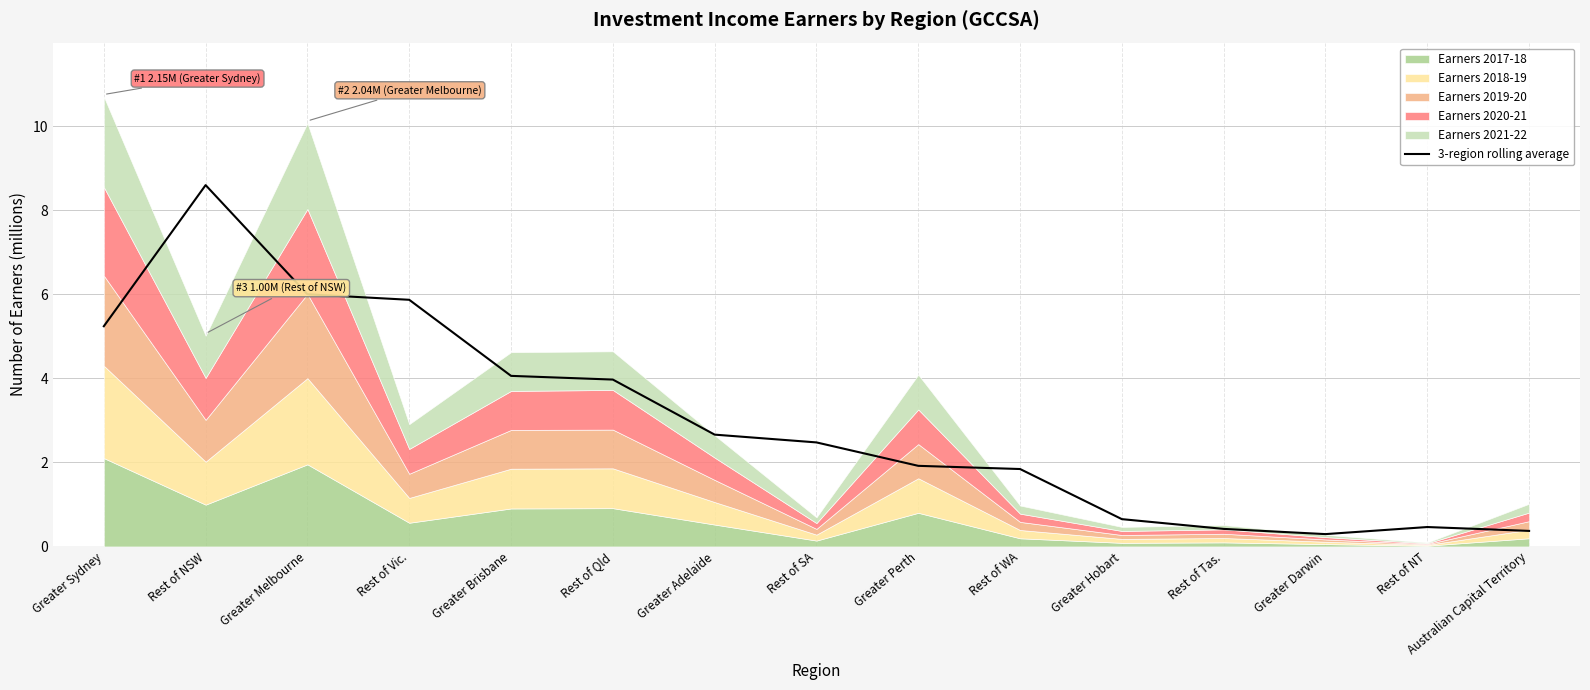

Reading left to right, transcribe all the data shown in this chart.

Greater Sydney=5.2	Rest of NSW=8.6	Greater Melbourne=6.0	Rest of Vic.=5.9	Greater Brisbane=4.1	Rest of Qld=4.0	Greater Adelaide=2.7	Rest of SA=2.5	Greater Perth=1.9	Rest of WA=1.8	Greater Hobart=0.6	Rest of Tas.=0.4	Greater Darwin=0.3	Rest of NT=0.5	Australian Capital Territory=0.4